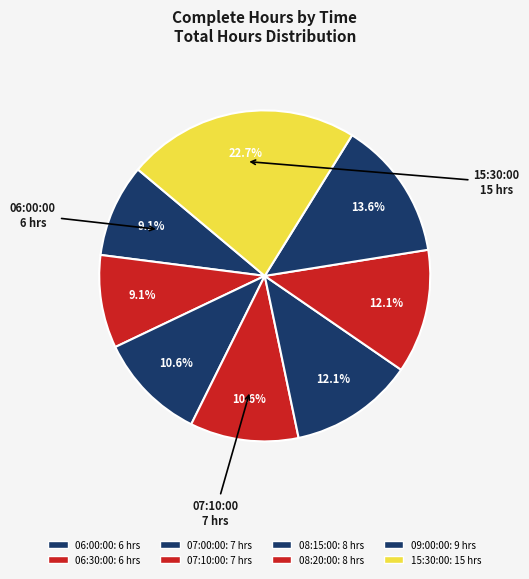

What portion of the pie excludes 08:20:00?

87.9%